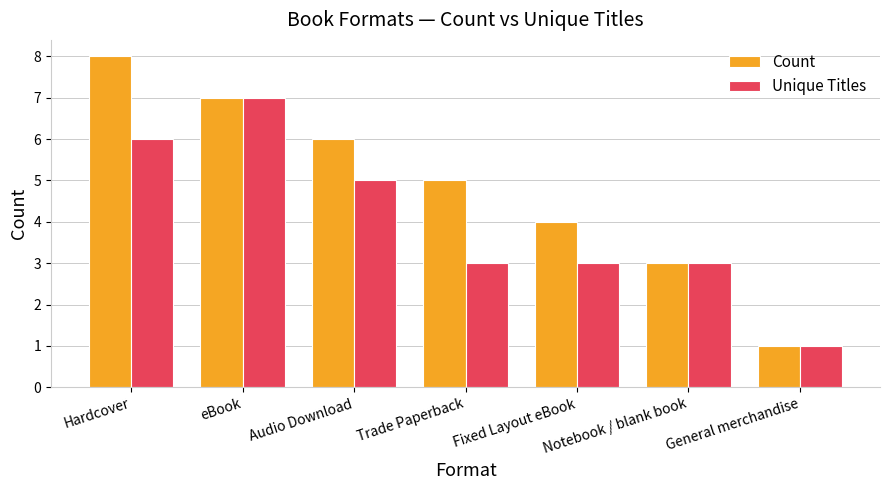

Count the number of data series in this chart.

2